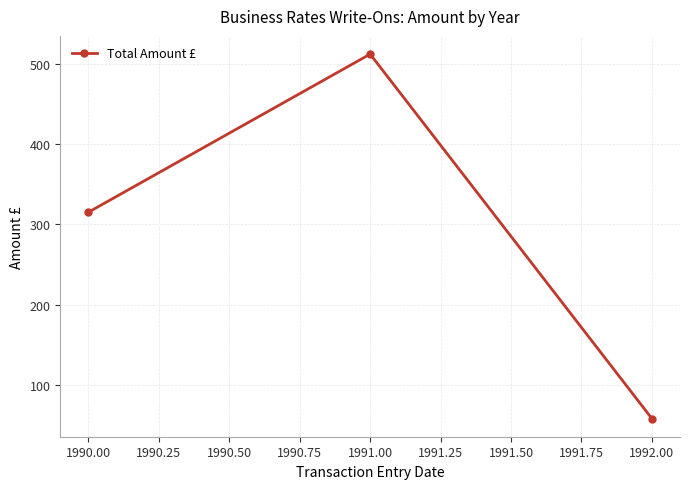

Reading left to right, transcribe all the data shown in this chart.

315.3	512.5	58.0